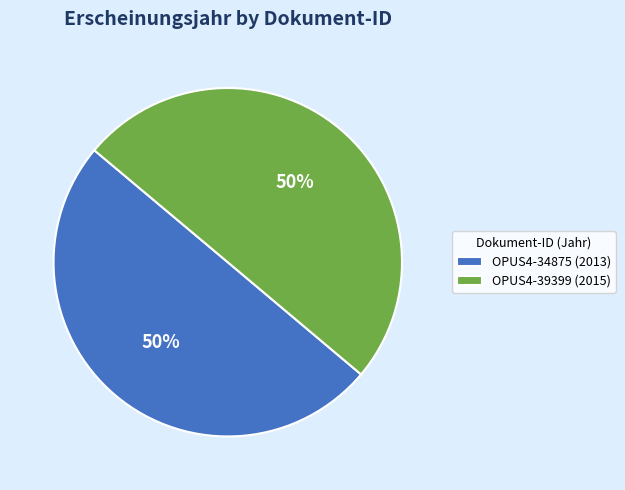

To the nearest percent, what is the average slice percentage?

50%